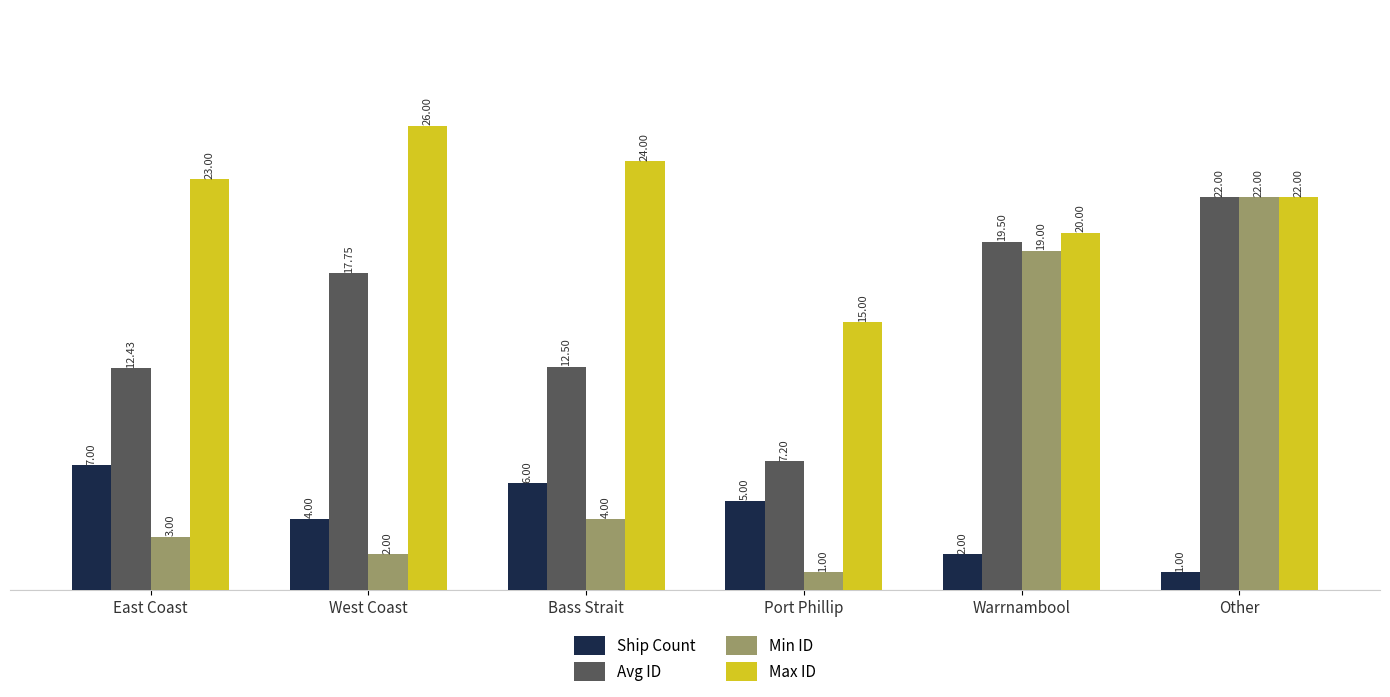

What is the total value across all series at Bass Strait?

46.5